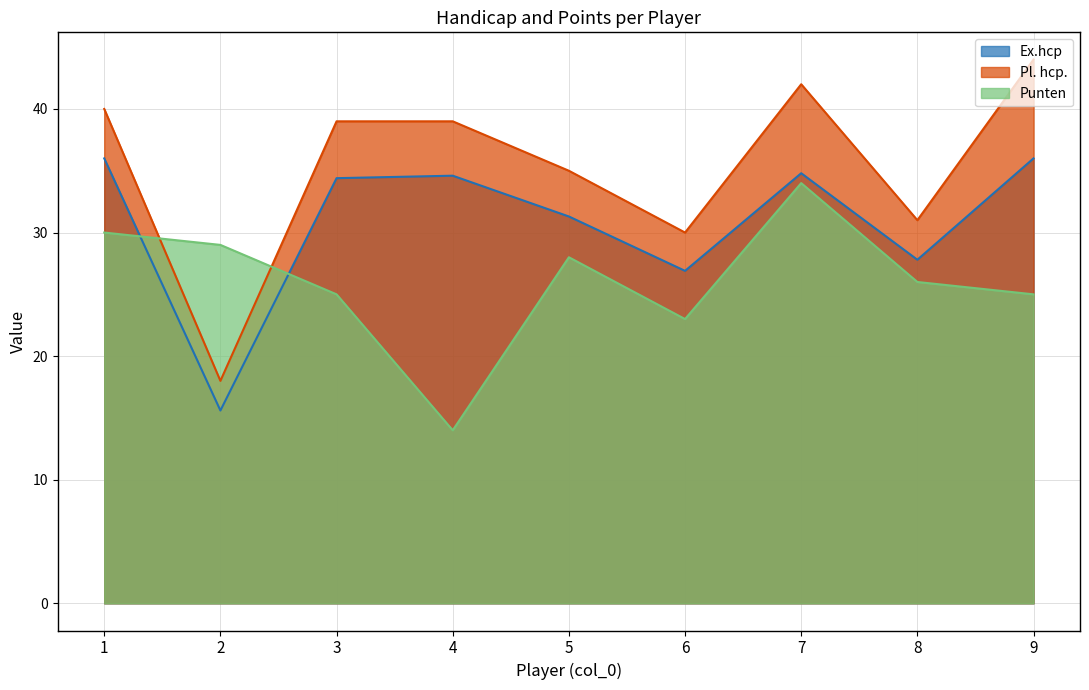

Between which two adjacent categories do Punten and Ex.hcp first intersect?

1 and 2